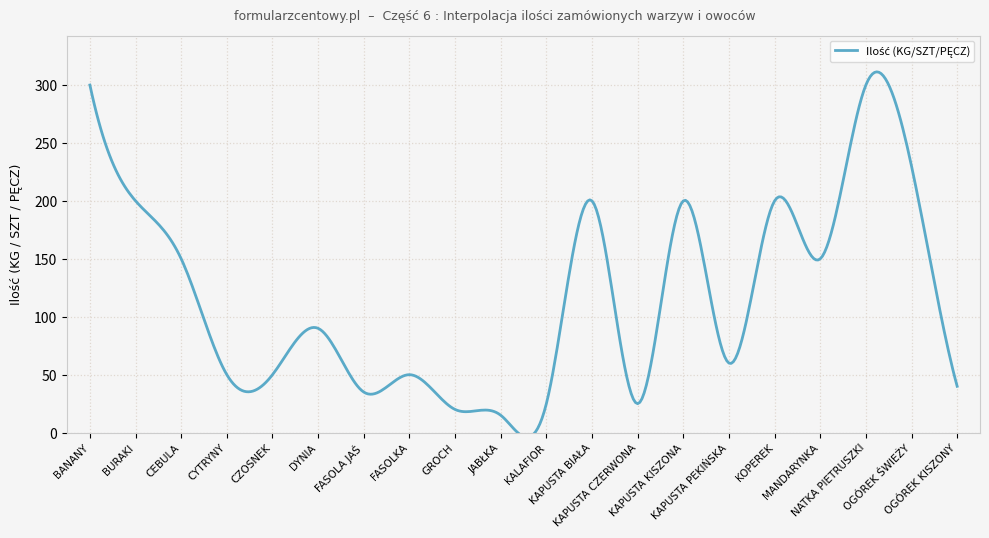

Reading left to right, what are all the values shown in this chart?

BANANY=300	BURAKI=200	CEBULA=150	CYTRYNY=50	CZOSNEK=50	DYNIA=90	FASOLA JAŚ=35	FASOLKA=50	GROCH=20	JABŁKA=15	KALAFIOR=25	KAPUSTA BIAŁA=200	KAPUSTA CZERWONA=25	KAPUSTA KISZONA=200	KAPUSTA PEKIŃSKA=60	KOPEREK=200	MANDARYNKA=150	NATKA PIETRUSZKI=300	OGÓREK ŚWIEŻY=230	OGÓREK KISZONY=40